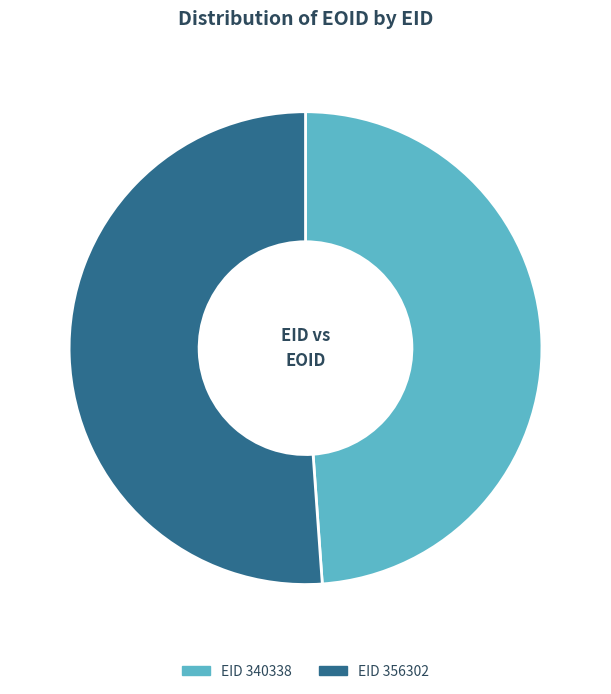

How many segments does this pie chart have?

2